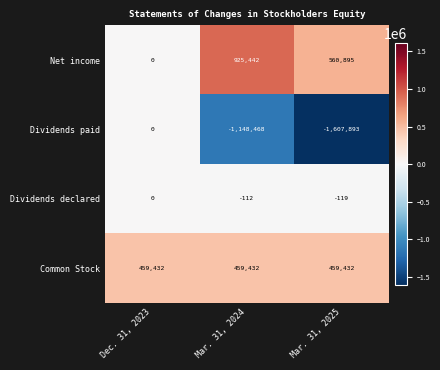

What is the spread (max minus min) of values at Mar. 31, 2024?

2073910